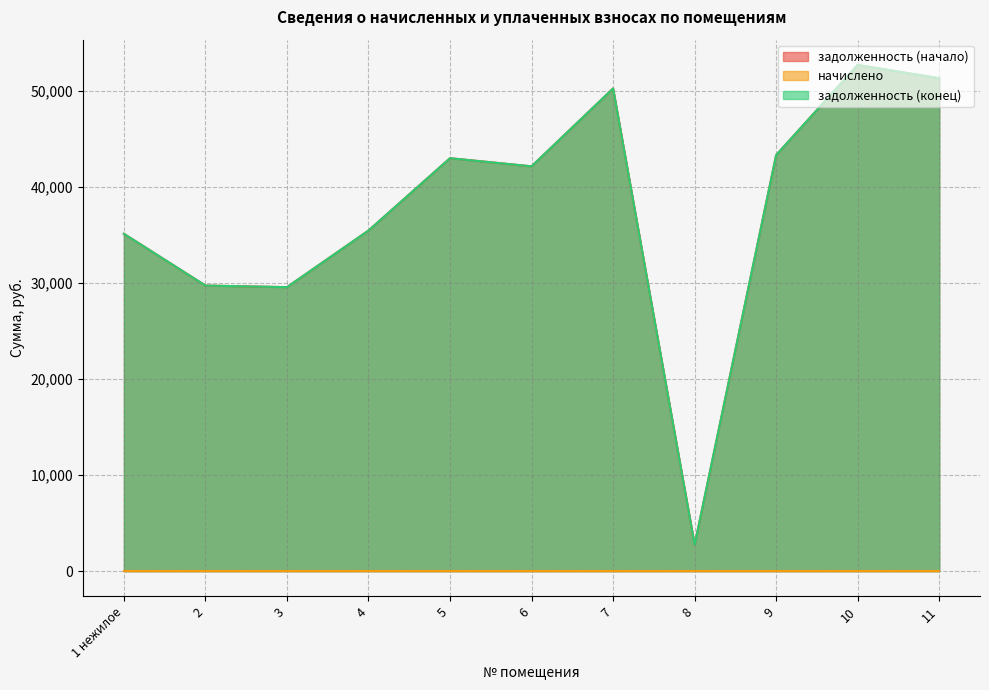

Where is the first local maximum for задолженность (конец)?

5